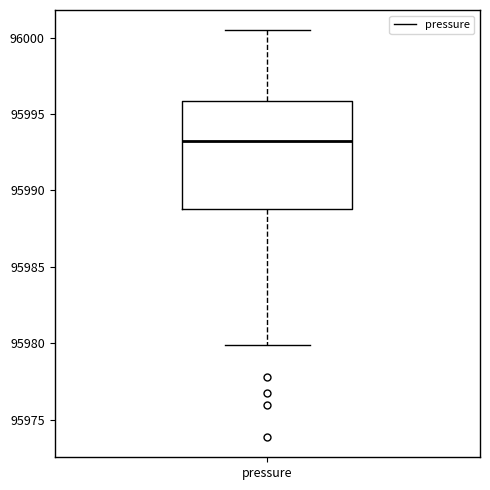

Transcribe this box plot: give where the median line is, the range the box spans, and where the two whiskers end, as read against the y-axis. The values are not printed on the chart, so give them approximately, as read against the axis.

median 95993.0, box 95989.0 to 95996.0, whiskers 95980.0 to 96000.5